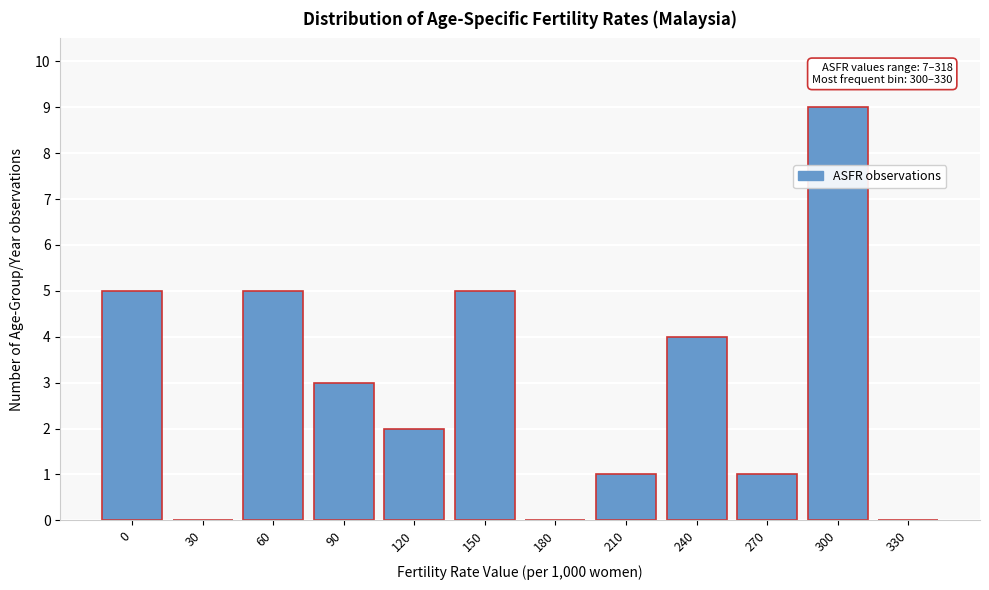

Reading left to right, what are all the values shown in this chart?

0=5	30=0	60=5	90=3	120=2	150=5	180=0	210=1	240=4	270=1	300=9	330=0